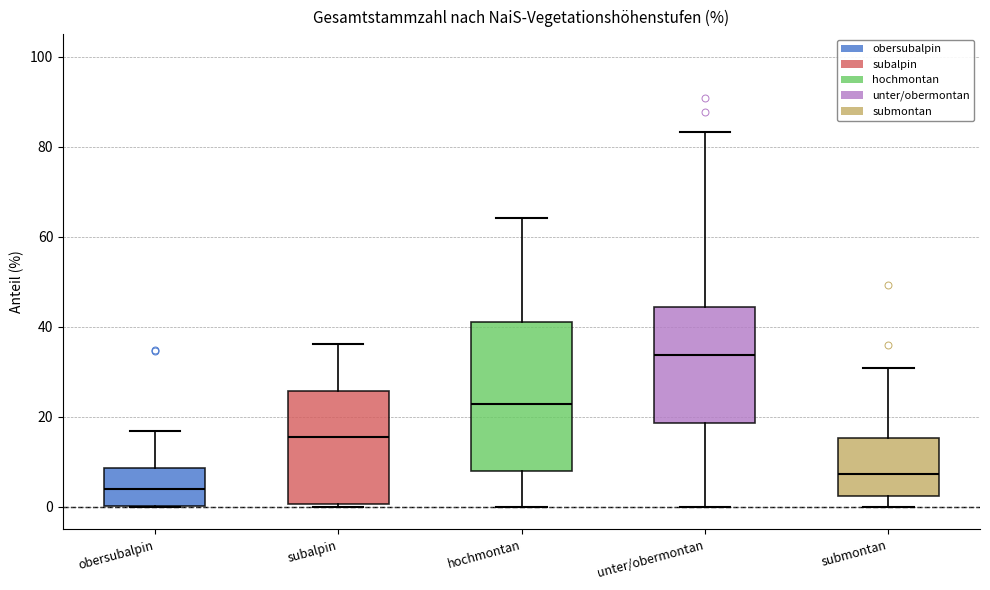

Reading left to right, transcribe this box plot: for each box, give where its median line is, the range the box spans, and where its two whiskers end, as read against the y-axis. The values are not printed on the chart, so give them approximately, as read against the axis.

obersubalpin: median 4, box 0 to 8, whiskers 0 to 16
subalpin: median 16, box 0 to 26, whiskers 0 (just below the box's lower edge) to 36
hochmontan: median 22, box 8 to 42, whiskers 0 to 64
unter/obermontan: median 34, box 18 to 44, whiskers 0 to 84
submontan: median 8, box 2 to 16, whiskers 0 to 30